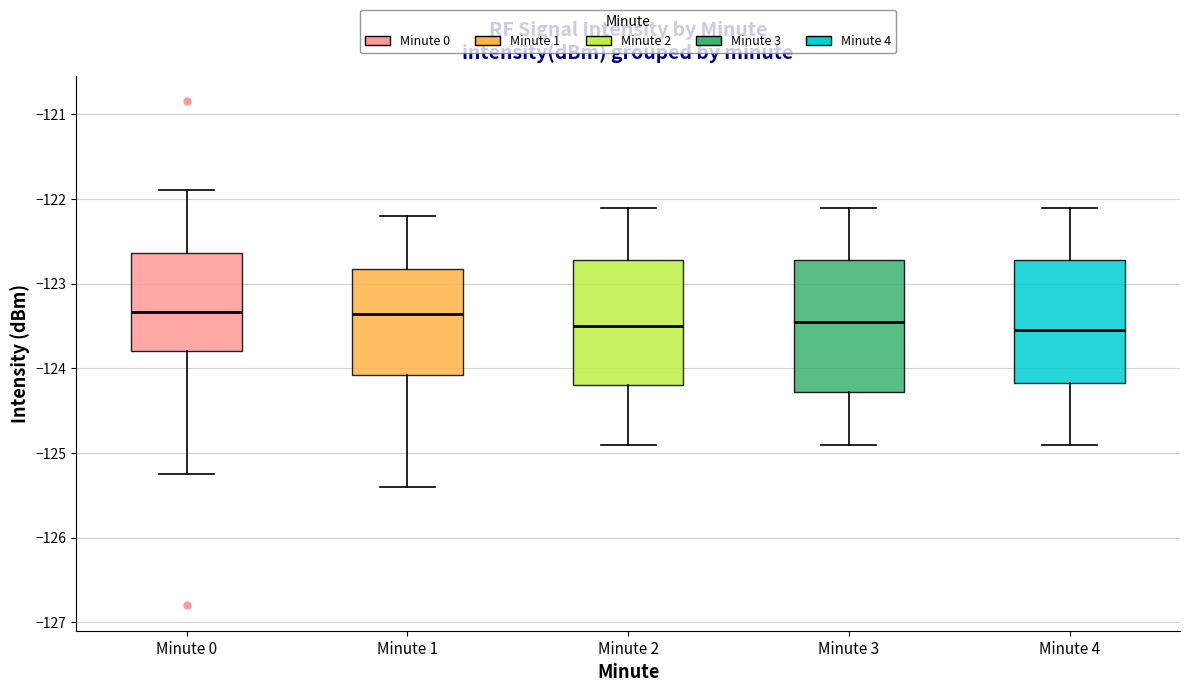

Reading left to right, transcribe this box plot: for each box, give where its median line is, the range the box spans, and where its two whiskers end, as read against the y-axis. The values are not printed on the chart, so give them approximately, as read against the axis.

Minute 0: median -123.3, box -123.8 to -122.6, whiskers -125.2 to -121.9
Minute 1: median -123.4, box -124.1 to -122.8, whiskers -125.4 to -122.2
Minute 2: median -123.5, box -124.2 to -122.7, whiskers -124.9 to -122.1
Minute 3: median -123.4, box -124.3 to -122.7, whiskers -124.9 to -122.1
Minute 4: median -123.5, box -124.2 to -122.7, whiskers -124.9 to -122.1